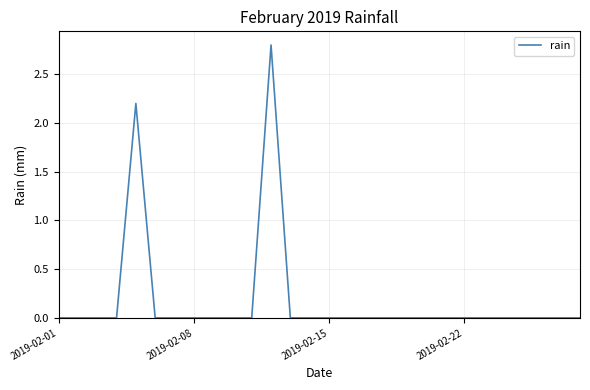

What is the difference between the maximum and minimum values?

2.8